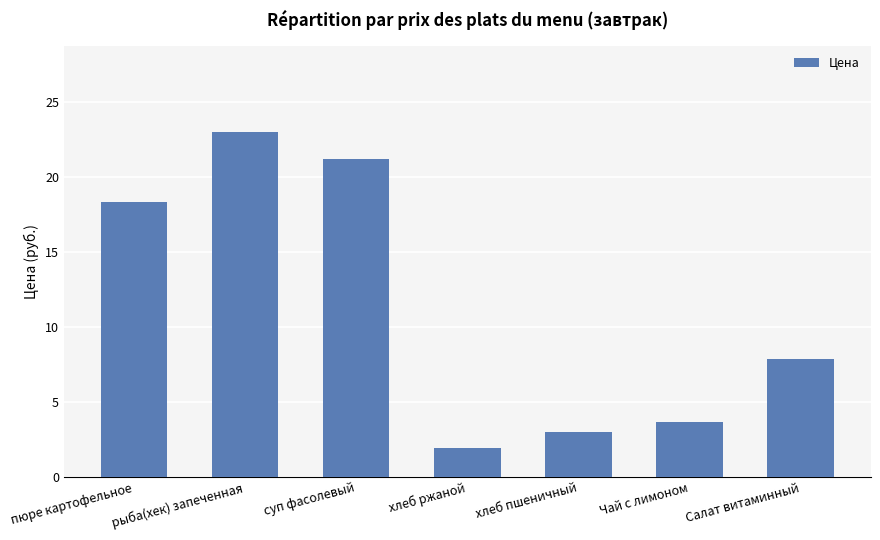

List the labels in order of value, smallest first.

хлеб ржаной, хлеб пшеничный, Чай с лимоном, Салат витаминный, пюре картофельное, суп фасолевый, рыба(хек) запеченная